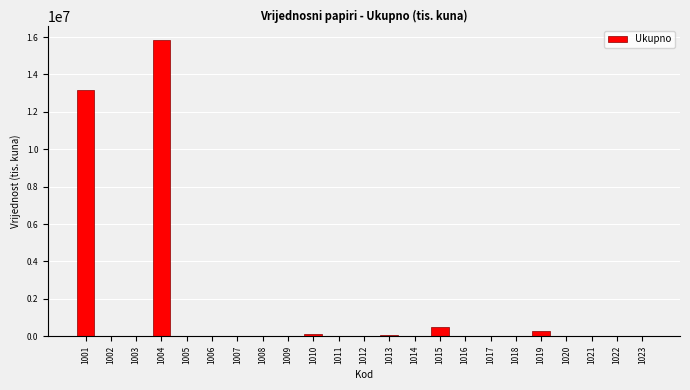

What is the sum of all values?

29998408